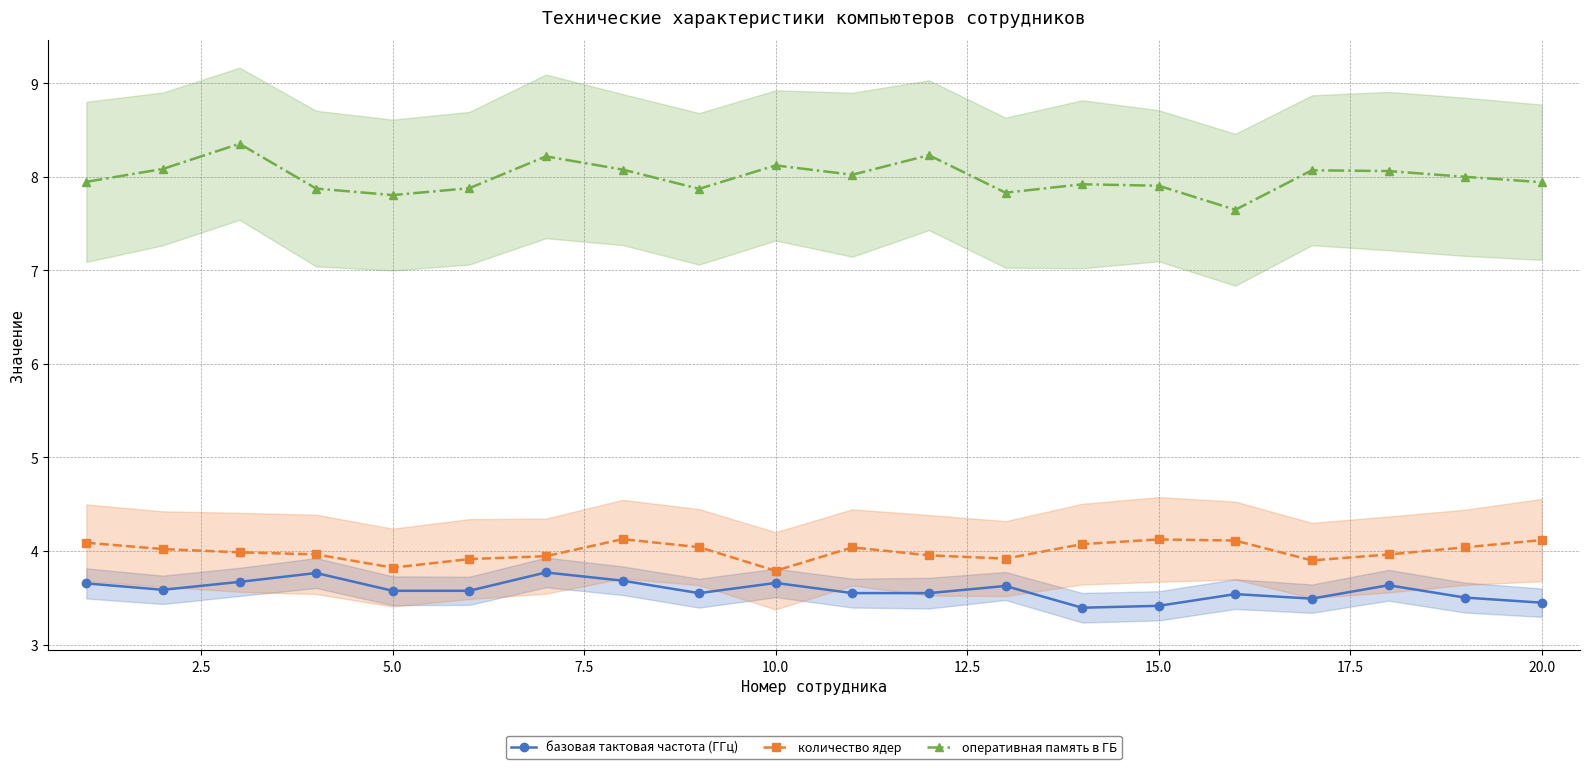

True or false: количество ядер has more than 0 points higher than both neighbors.

True